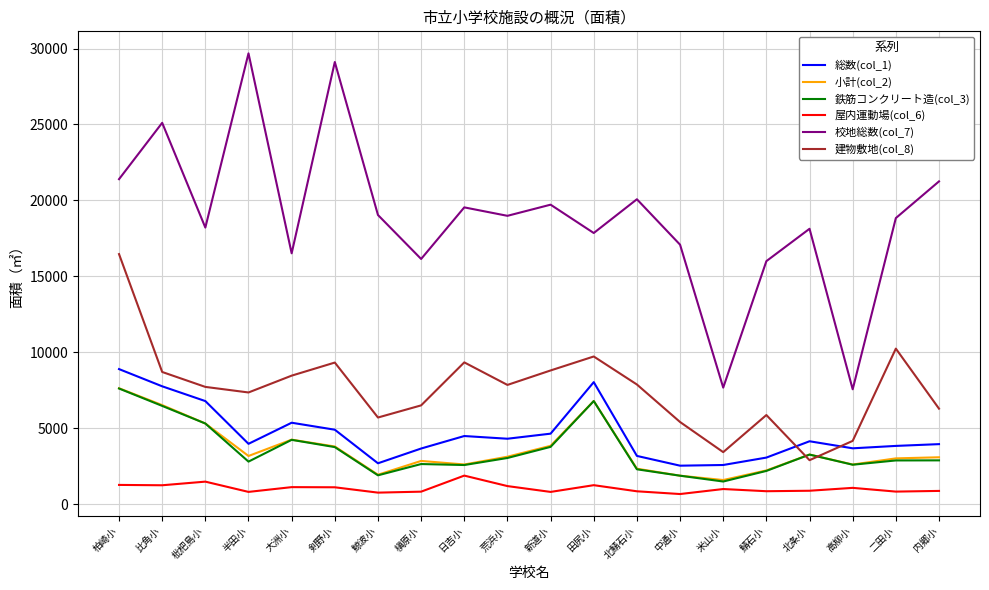

How many distinct data groups are displayed?

6